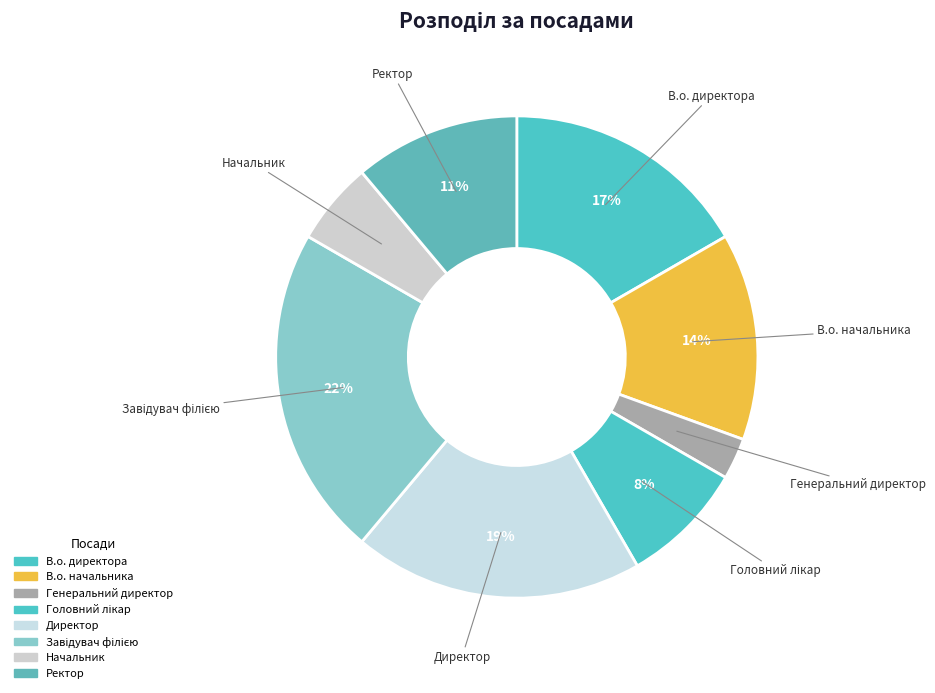

To the nearest percent, what is the combined percentage of Завідувач філією and Начальник?

28%